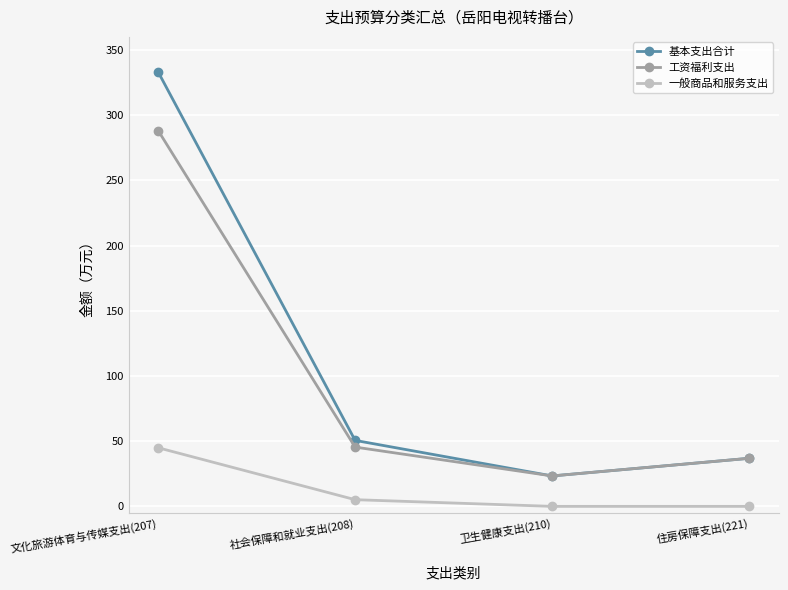

Where does the 基本支出合计 series first go above 50?

文化旅游体育与传媒支出(207)